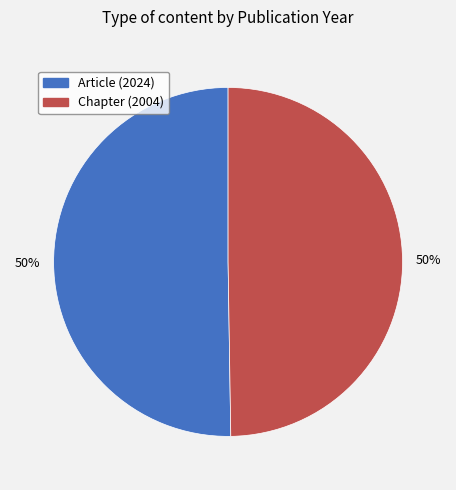

To the nearest percent, what is the average slice percentage?

50%